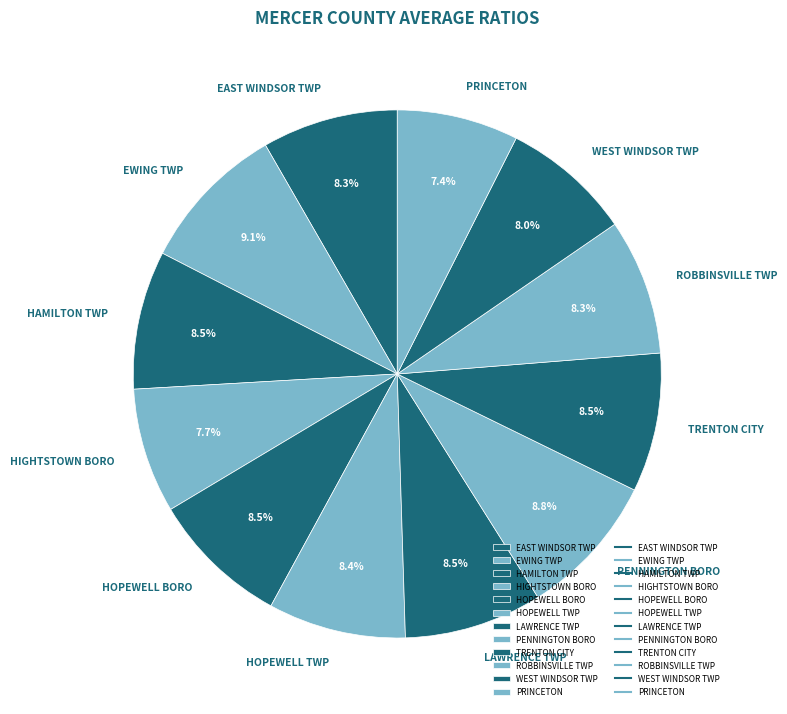

To the nearest percent, what is the average slice percentage?

8%